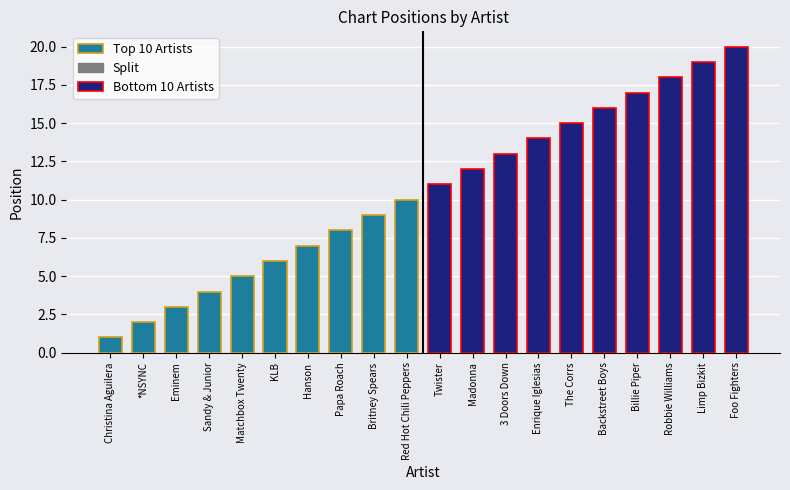

Is it true that the value at Christina Aguilera is 0?

False